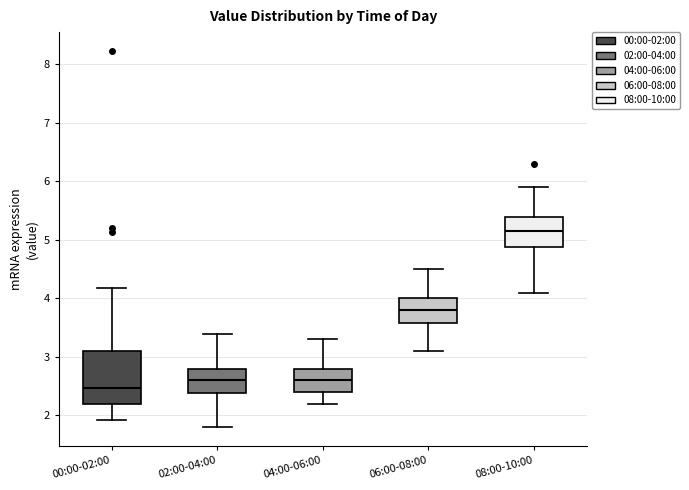

Which box is the tallest, from its lower edge to its upper edge?

00:00-02:00